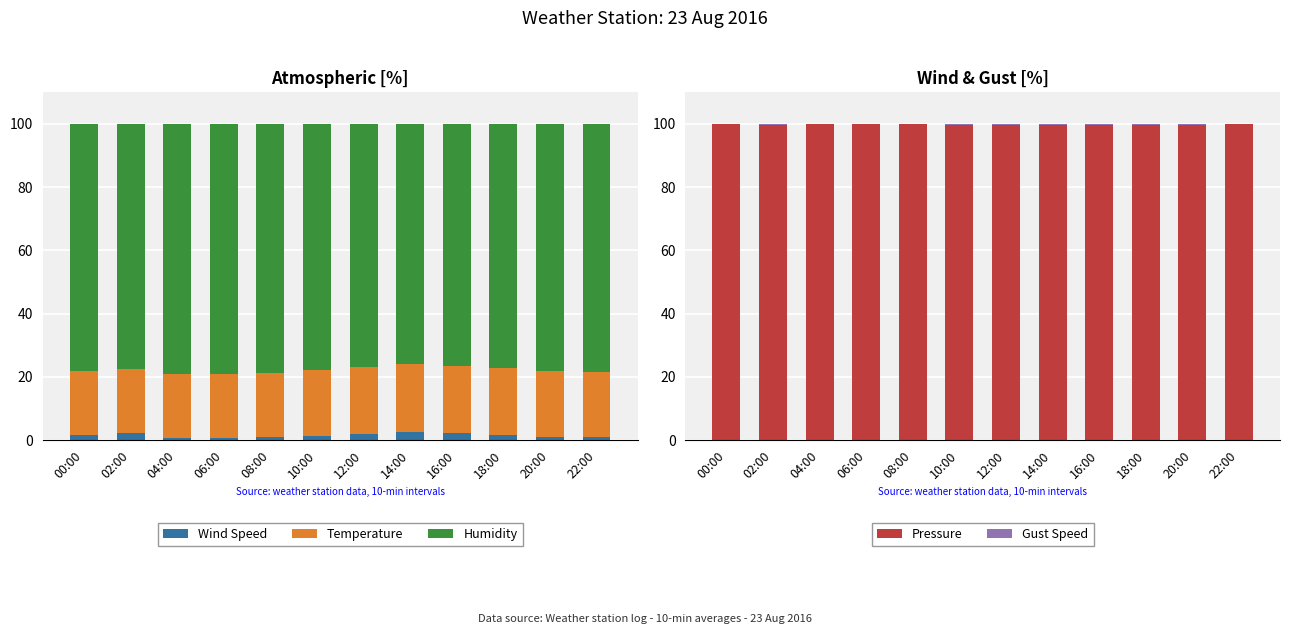

What is the average value of the Humidity series?

77.8